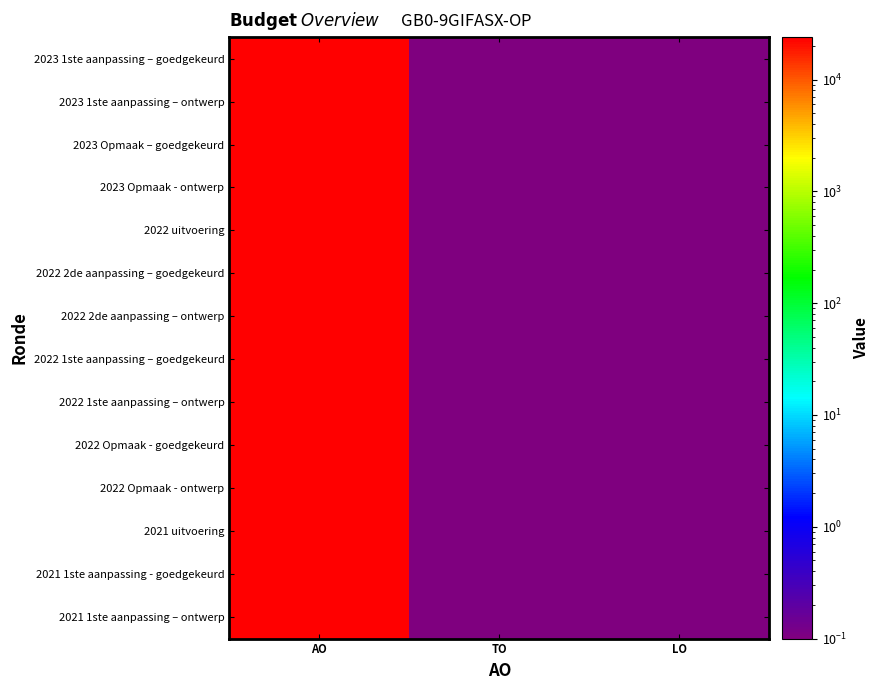

List the series in order of their peak value, highest first.

2022 uitvoering, 2023 Opmaak – goedgekeurd, 2023 Opmaak - ontwerp, 2022 2de aanpassing – goedgekeurd, 2022 2de aanpassing – ontwerp, 2022 1ste aanpassing – goedgekeurd, 2022 1ste aanpassing – ontwerp, 2022 Opmaak - goedgekeurd, 2022 Opmaak - ontwerp, 2021 1ste aanpassing - goedgekeurd, 2021 1ste aanpassing – ontwerp, 2023 1ste aanpassing – goedgekeurd, 2023 1ste aanpassing – ontwerp, 2021 uitvoering